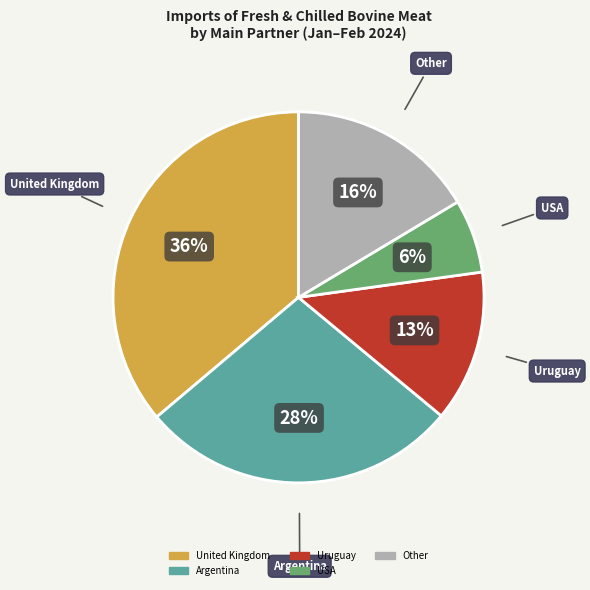

Do USA and Argentina together represent more than half of the pie?

No